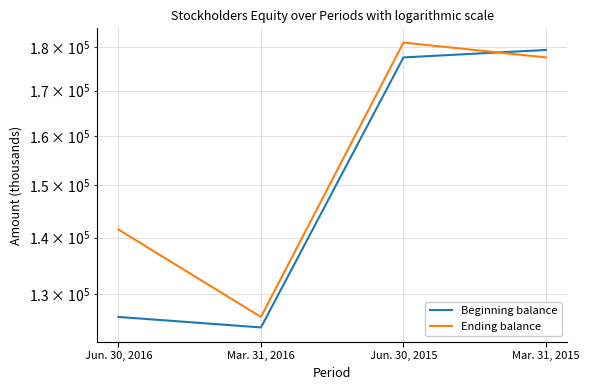

What is the label of the 3rd point from the right?

Mar. 31, 2016